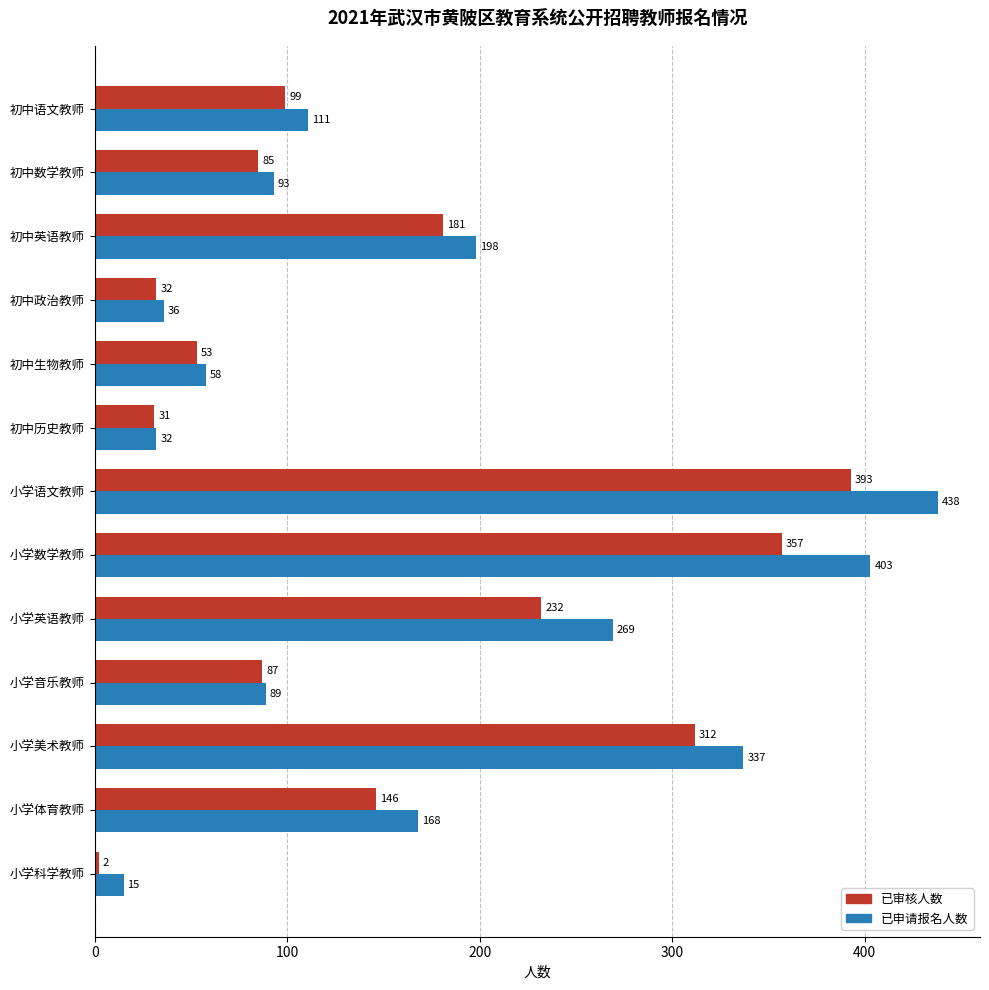

Count the number of data series in this chart.

2